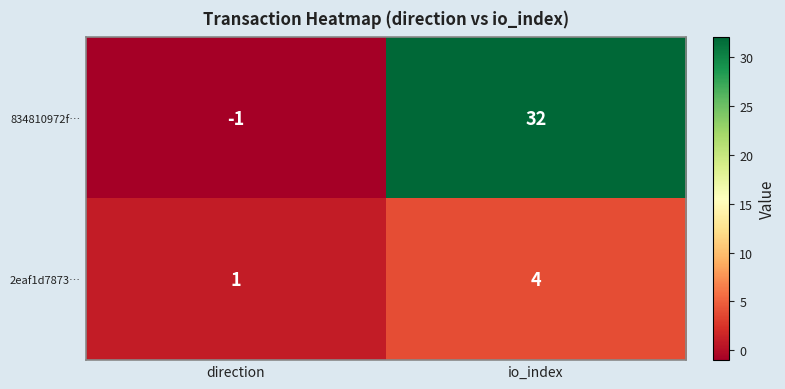

Is it true that 2eaf1d7873… equals 1 at io_index?

False